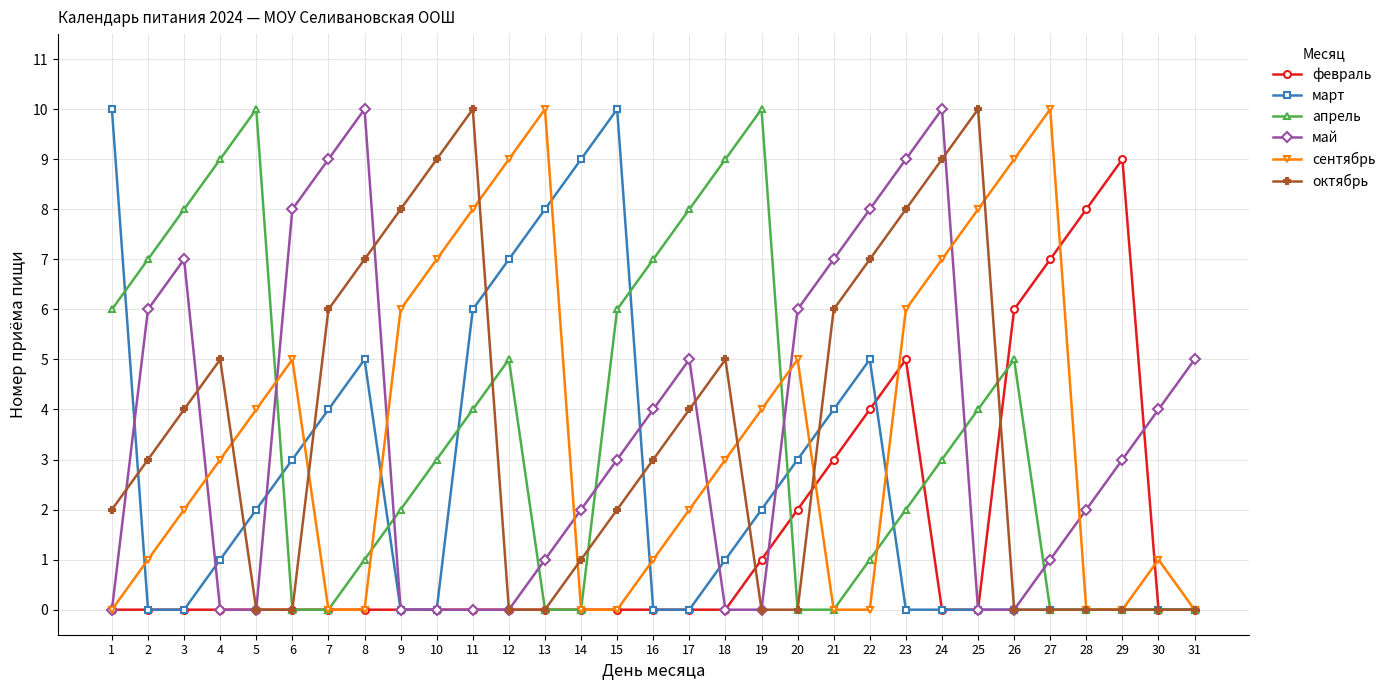

True or false: октябрь has a value of 8 at 23.

True